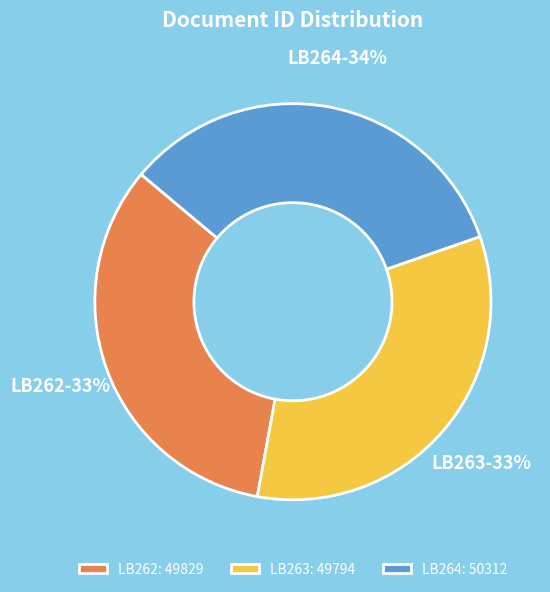

To the nearest percent, what portion does LB263 represent?

33%